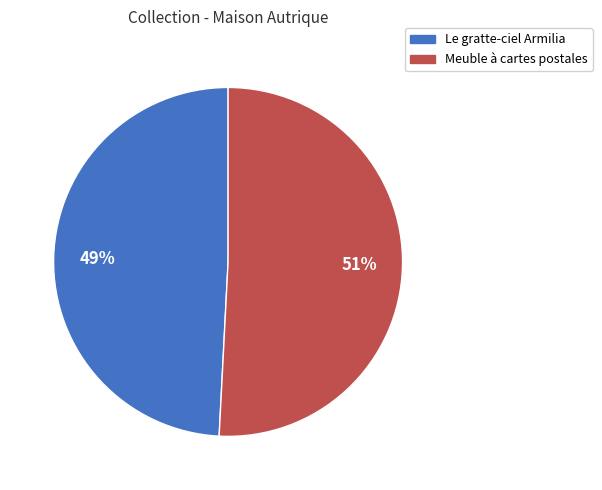

What percentage is the Le gratte-ciel Armilia slice, to the nearest percent?

49%